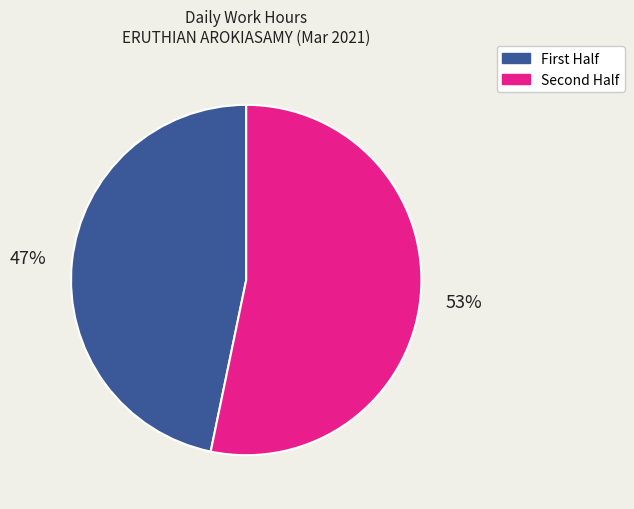

To the nearest percent, what is the average slice percentage?

50%